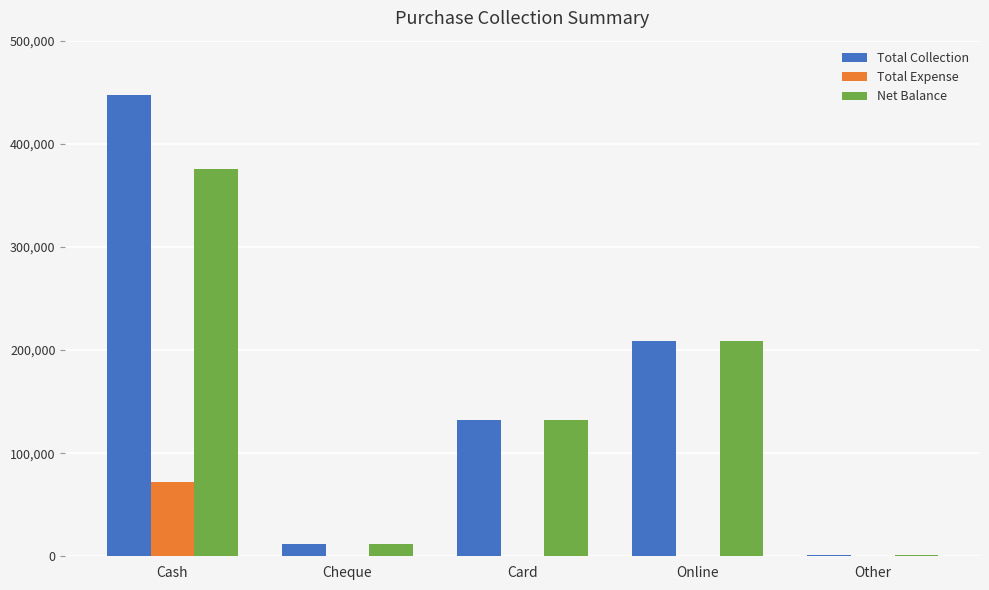

What is the sum of the Total Collection values at Online and Other?

209999